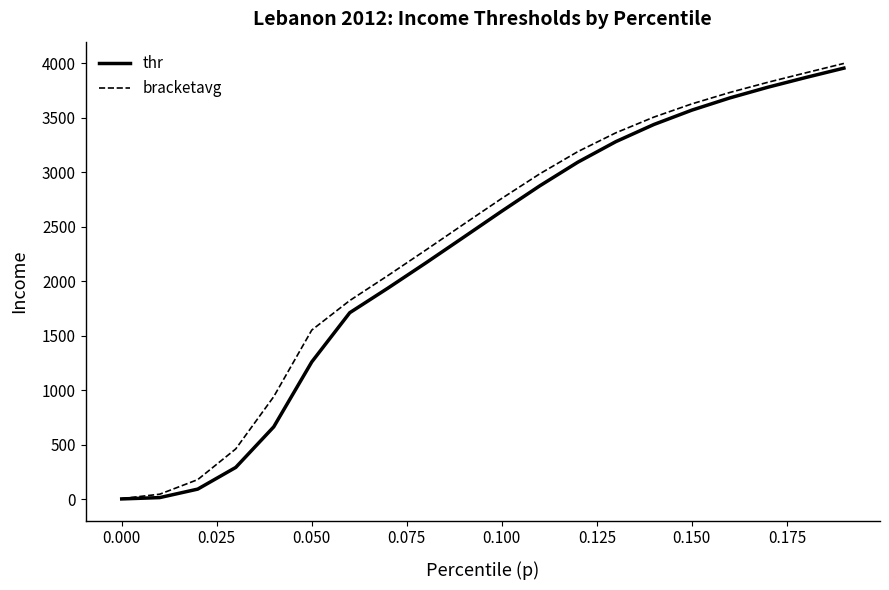

Is this an area chart (filled region under the line)?

No